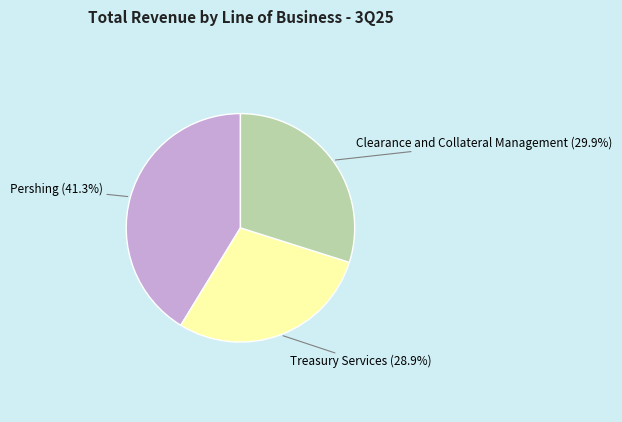

Does any single category account for the majority?

No